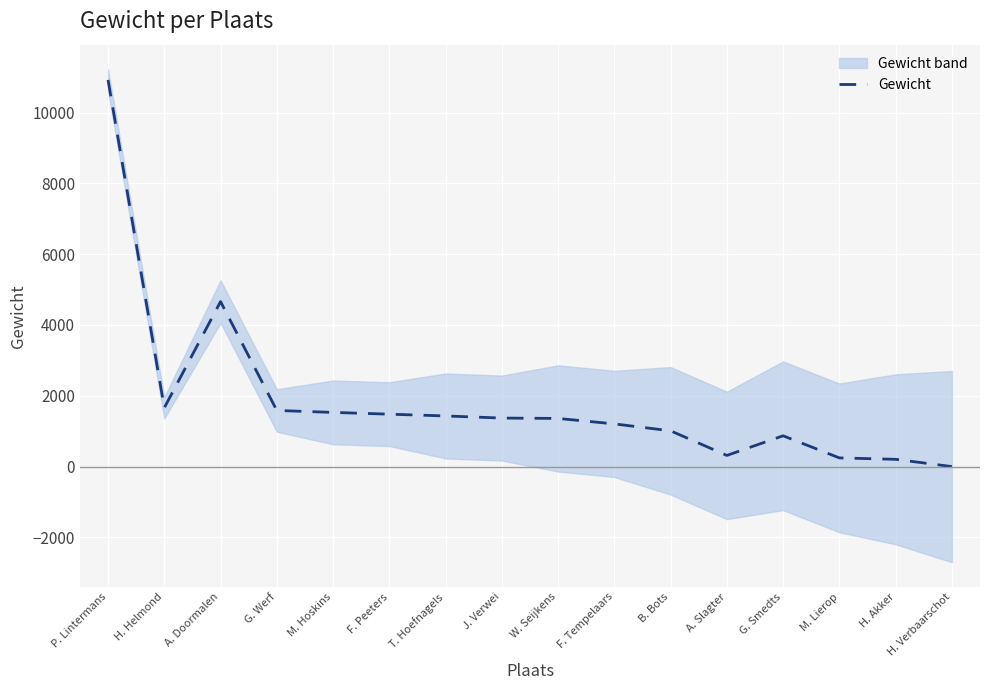

What is the difference between the values at P. Lintermans and F. Peeters?

9440